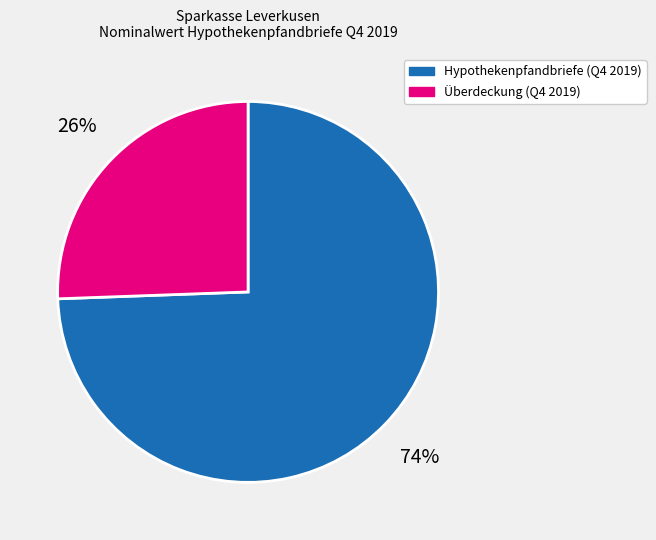

Count the number of slices in the pie.

2